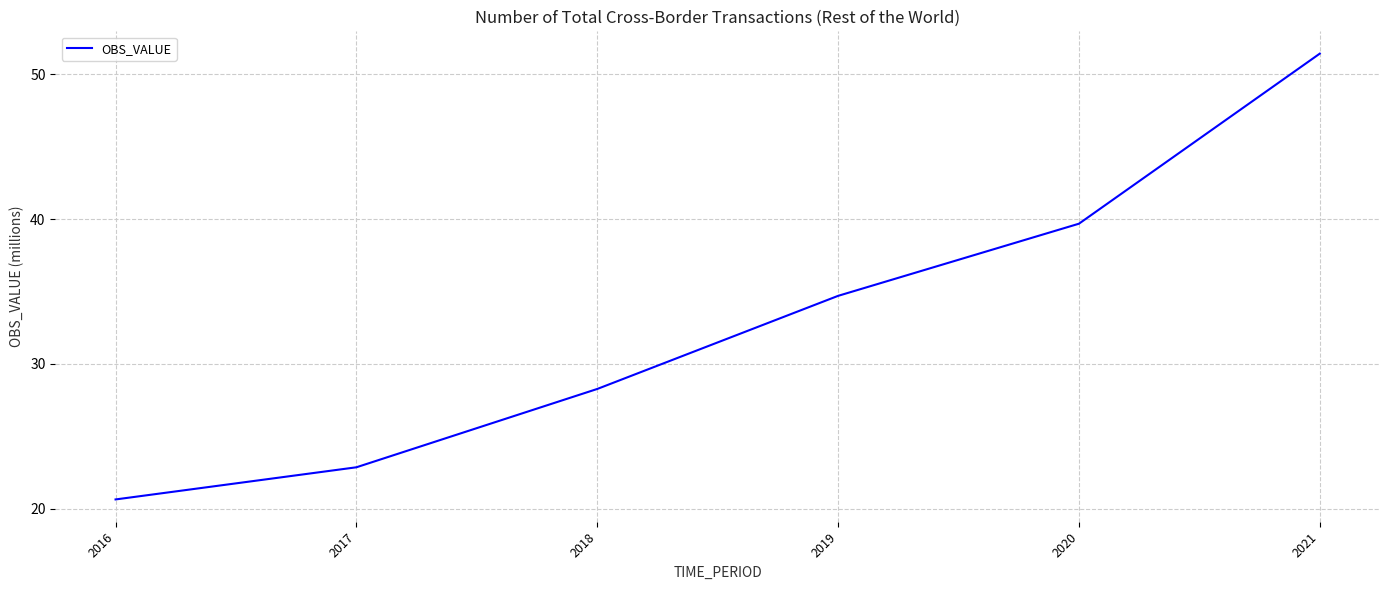

Approximately how many times larger is the value at 2019 compared to 2017?

1.5